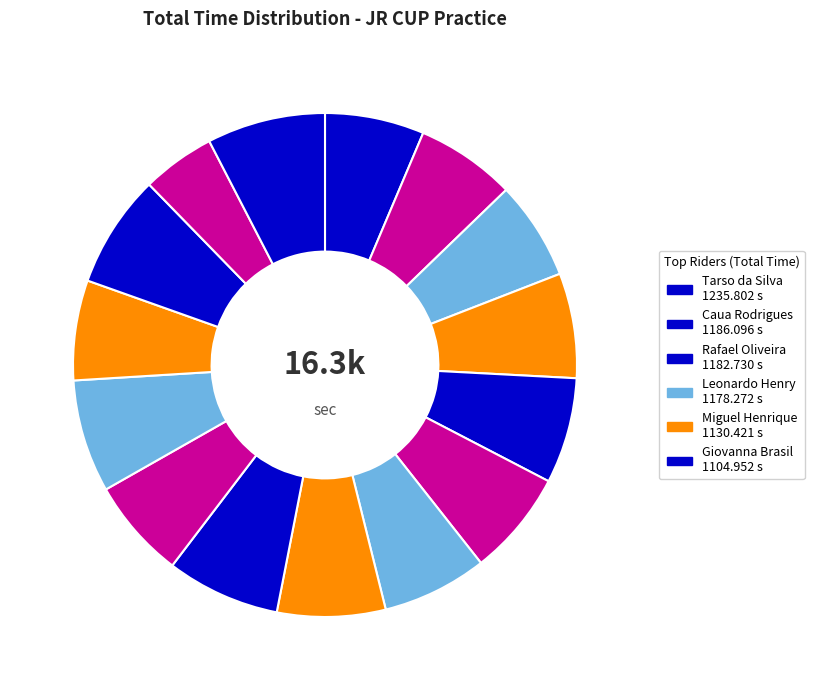

How many segments does this pie chart have?

15